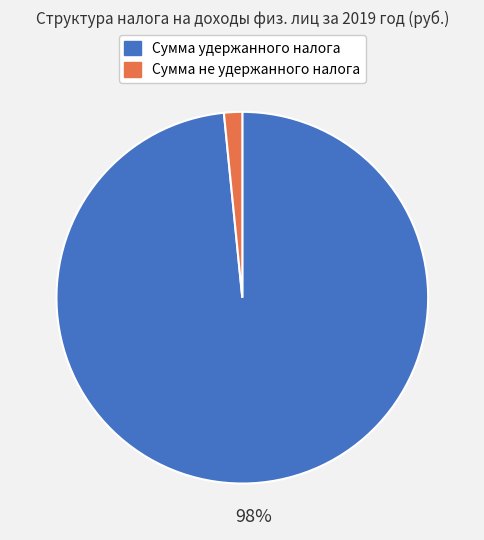

True or false: Сумма не удержанного налога accounts for 11% of the total.

False